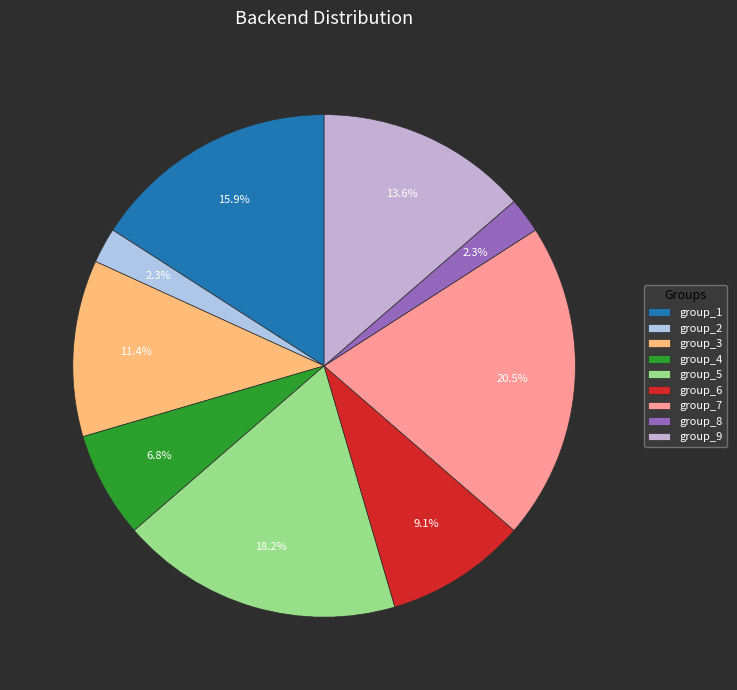

How many slices are in this pie chart?

9